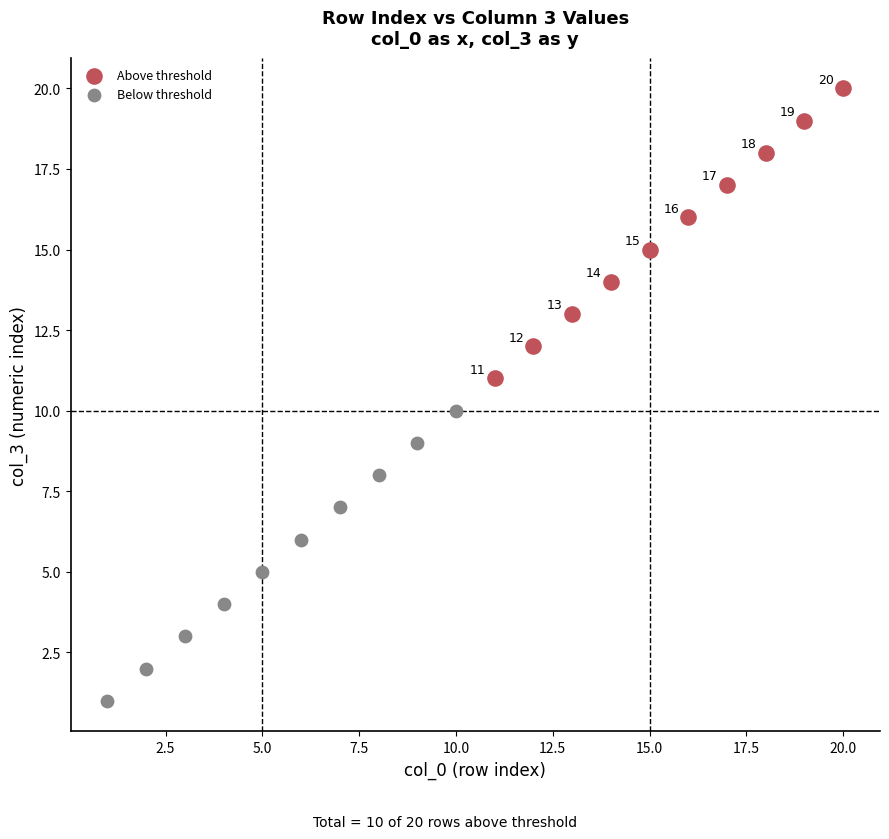

Which series contains the highest Y value?

Above threshold